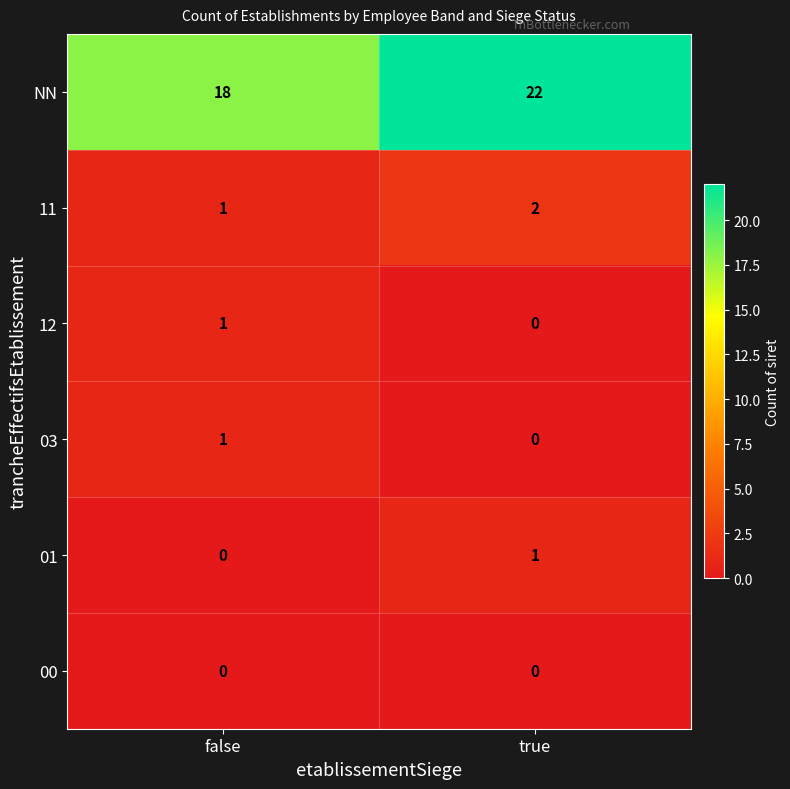

Which series has the largest total across all categories?

NN